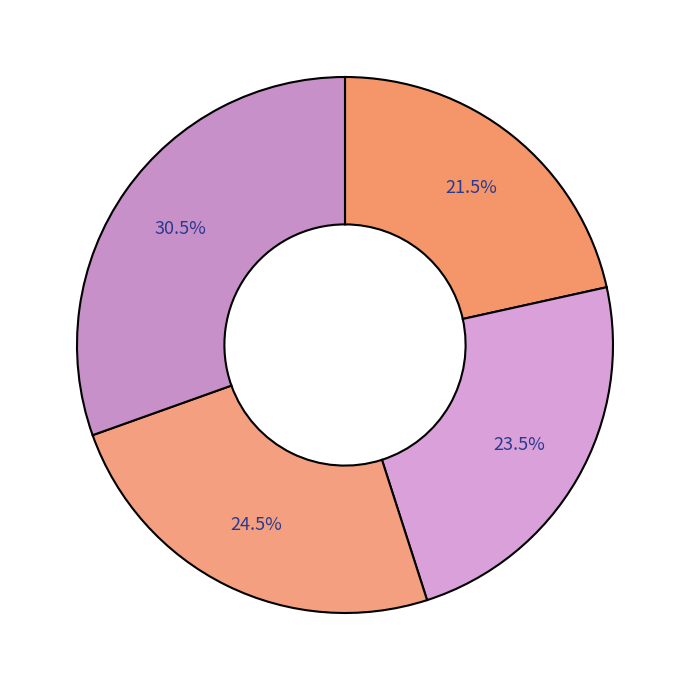

Is there any slice that represents more than half of the pie?

No